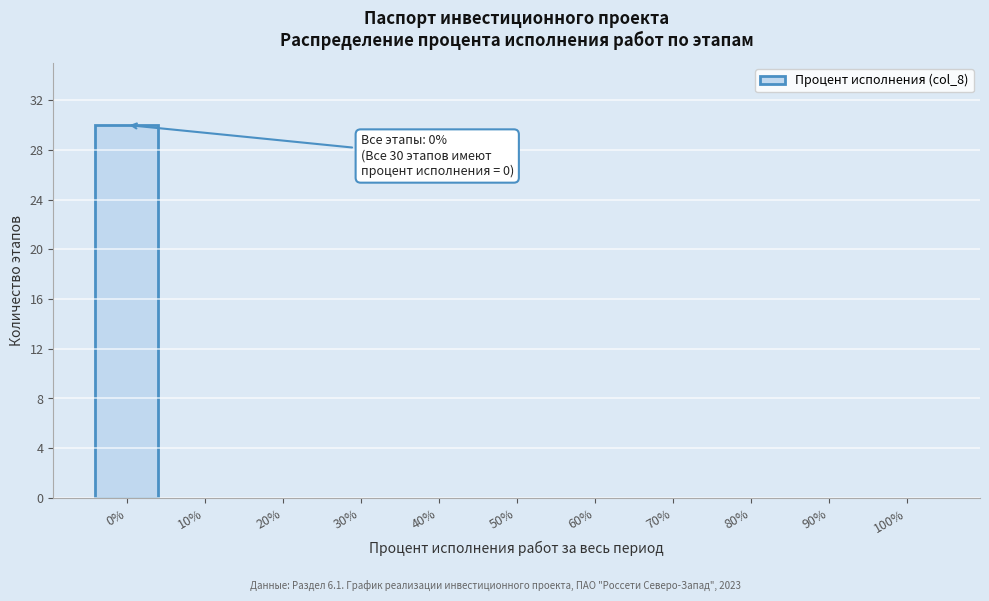

Over which range of the x-axis is the bar tallest?

-5 to 5